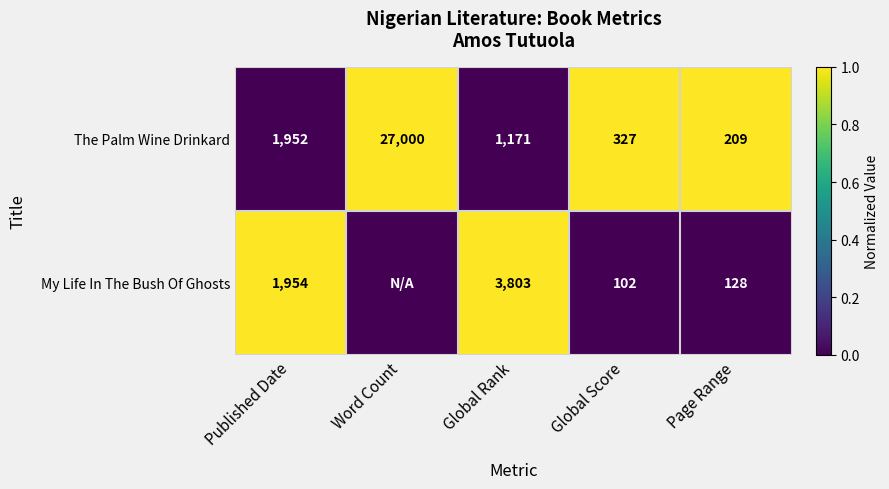

Is it true that The Palm Wine Drinkard equals 354 at Page Range?

False